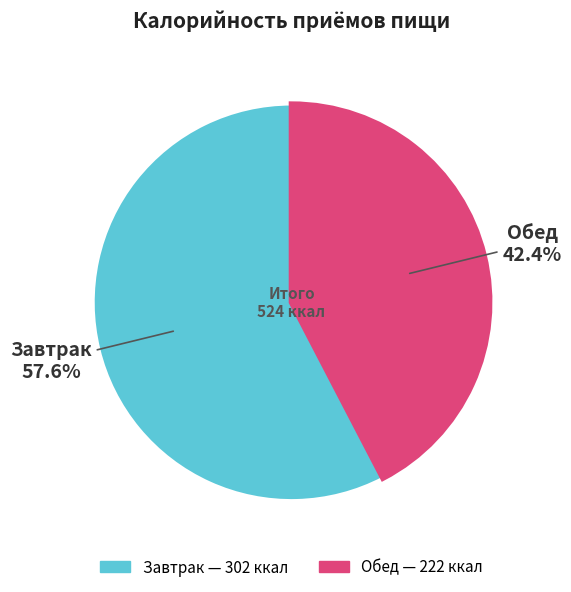

To the nearest percent, what portion does Завтрак represent?

58%